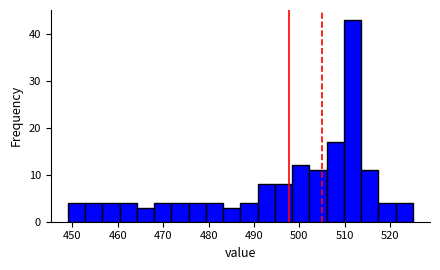

Around what value on the x-axis is the tallest bar? Give the approximate position of its centre, as read against the axis.

512